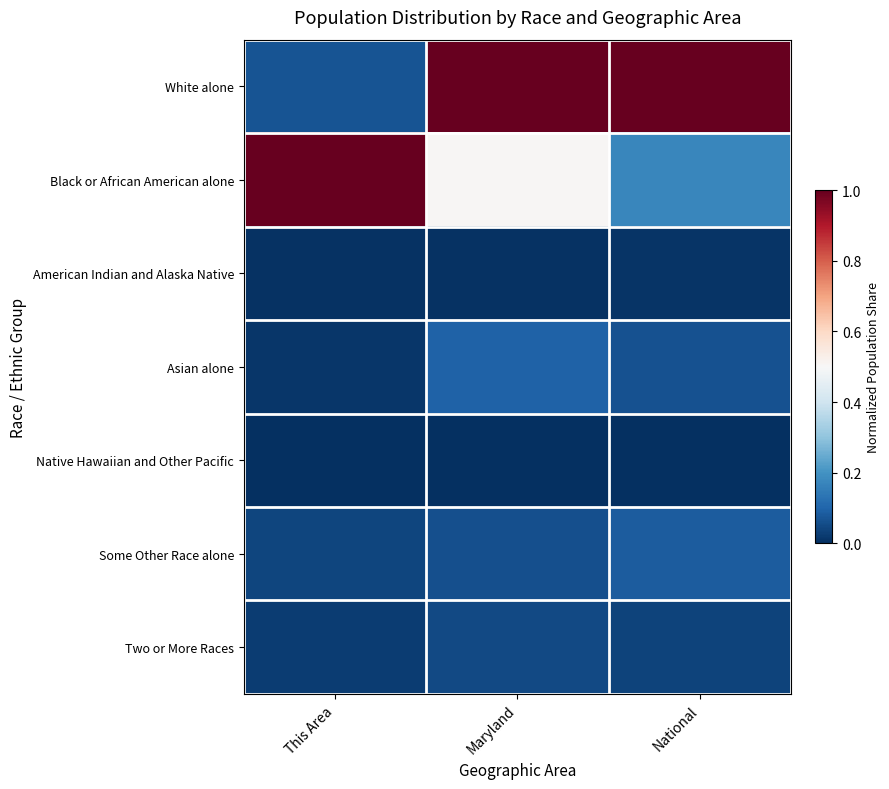

Rank the series at National from highest to lowest value.

White alone, Black or African American alone, Some Other Race alone, Asian alone, Two or More Races, American Indian and Alaska Native, Native Hawaiian and Other Pacific